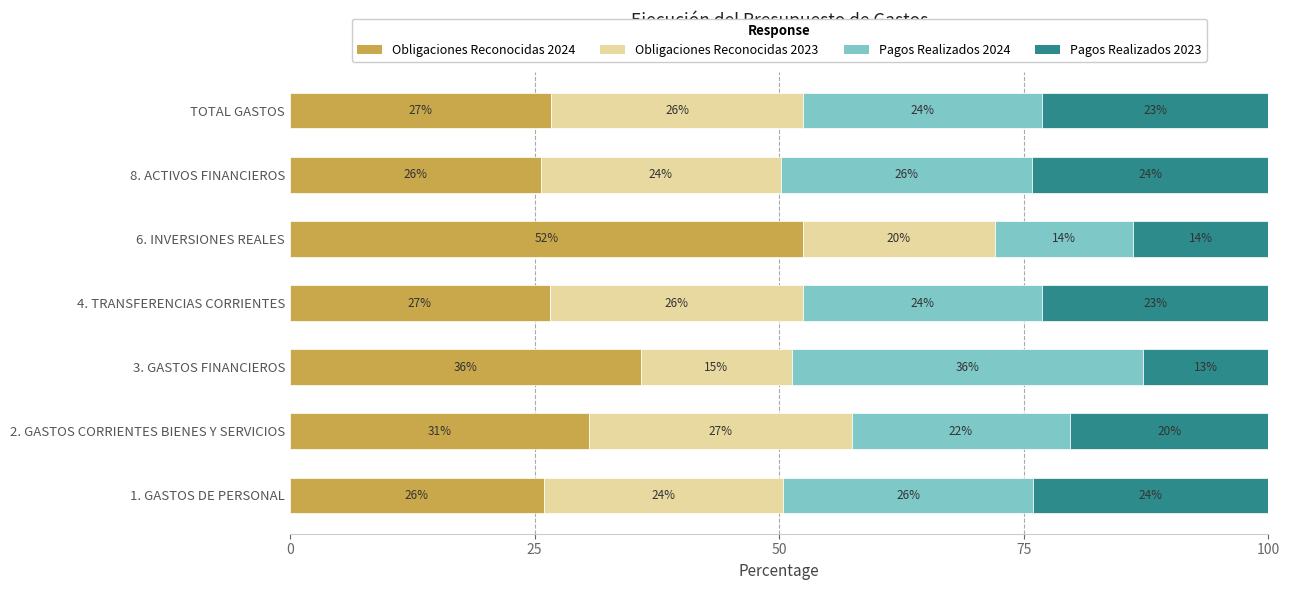

Is it true that Obligaciones Reconocidas 2024 equals 35.9 at 3. GASTOS FINANCIEROS?

True